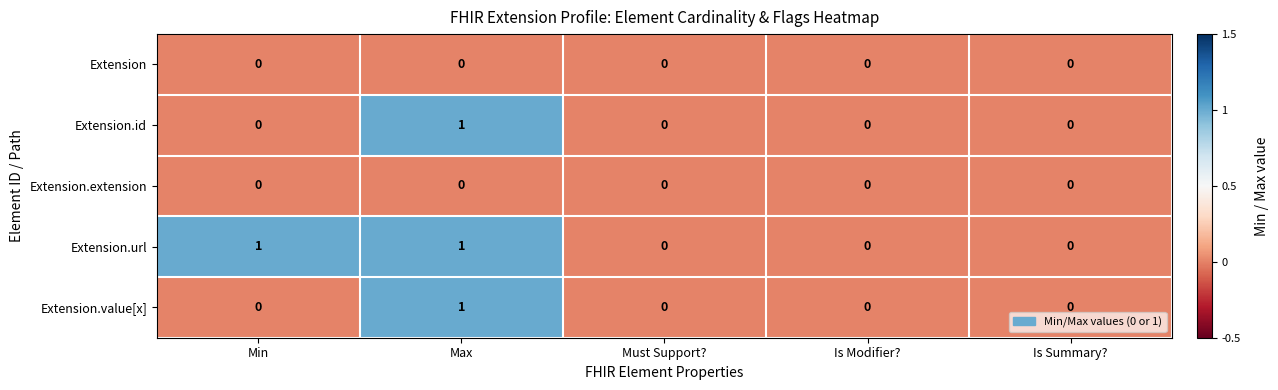

What is the total value across all series at Max?

3